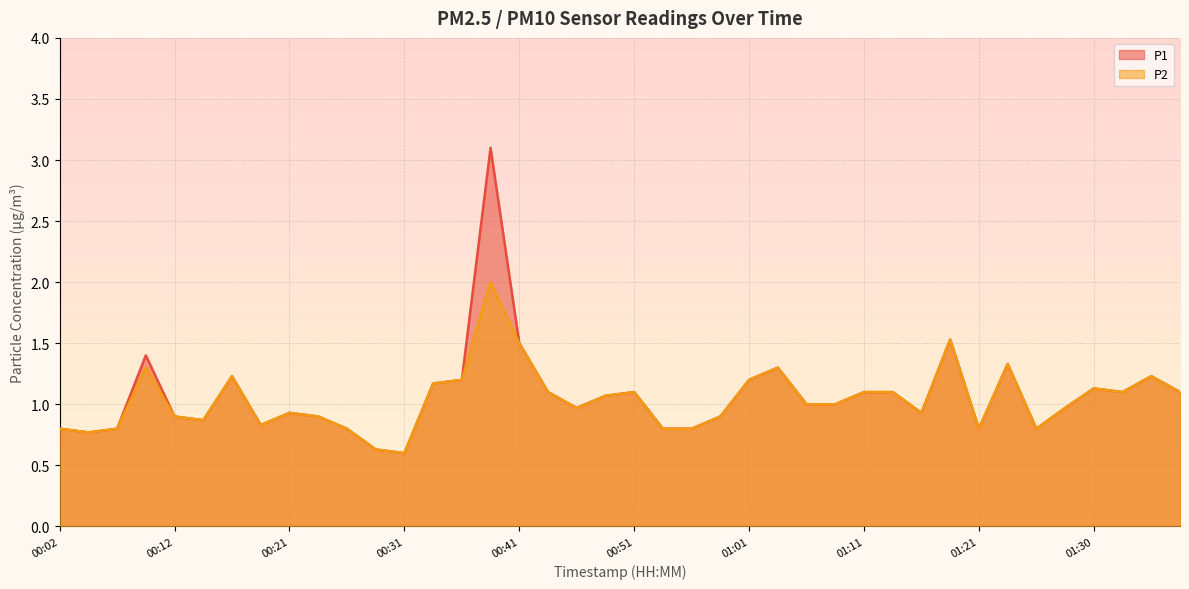

True or false: P1 has a value of 1.1 at 01:33.

True